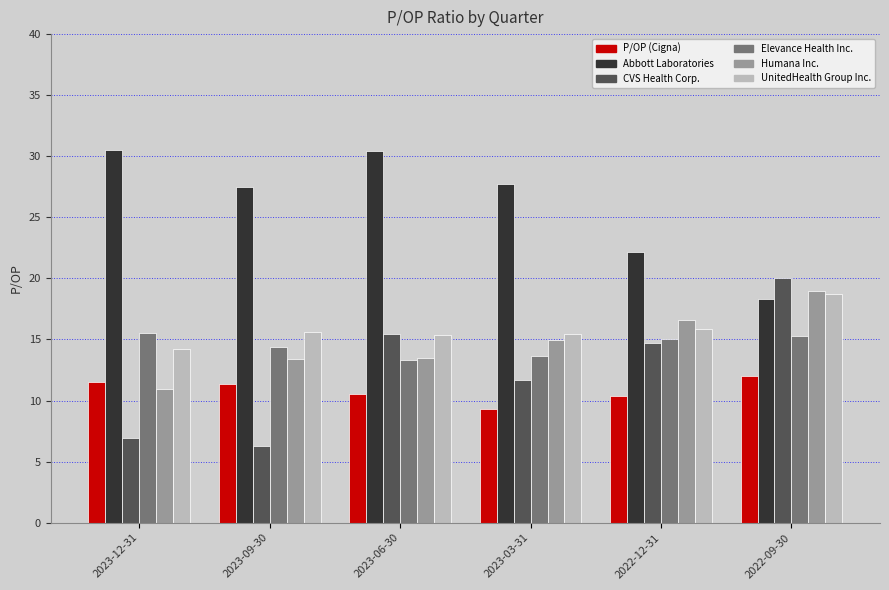

What is the approximate value of Abbott Laboratories at 2022-09-30?

18.4